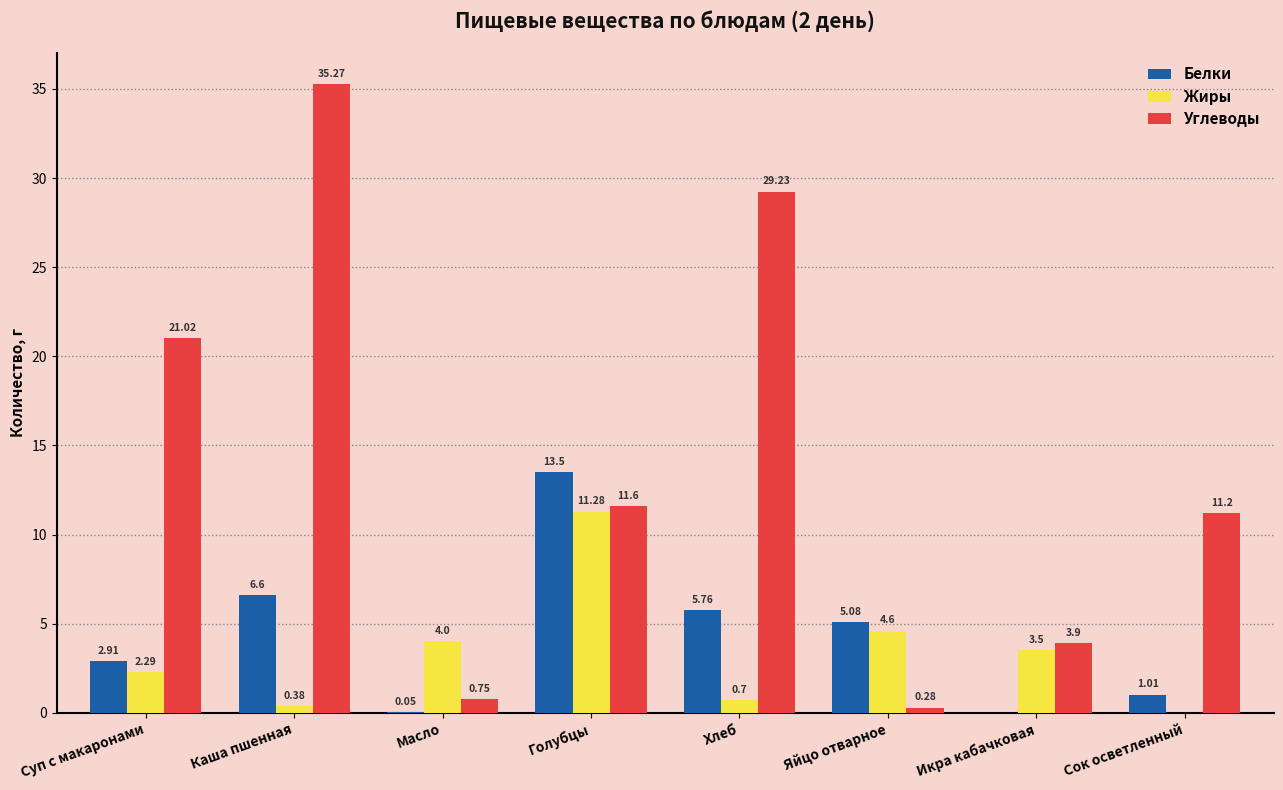

Are the bars horizontal?

No